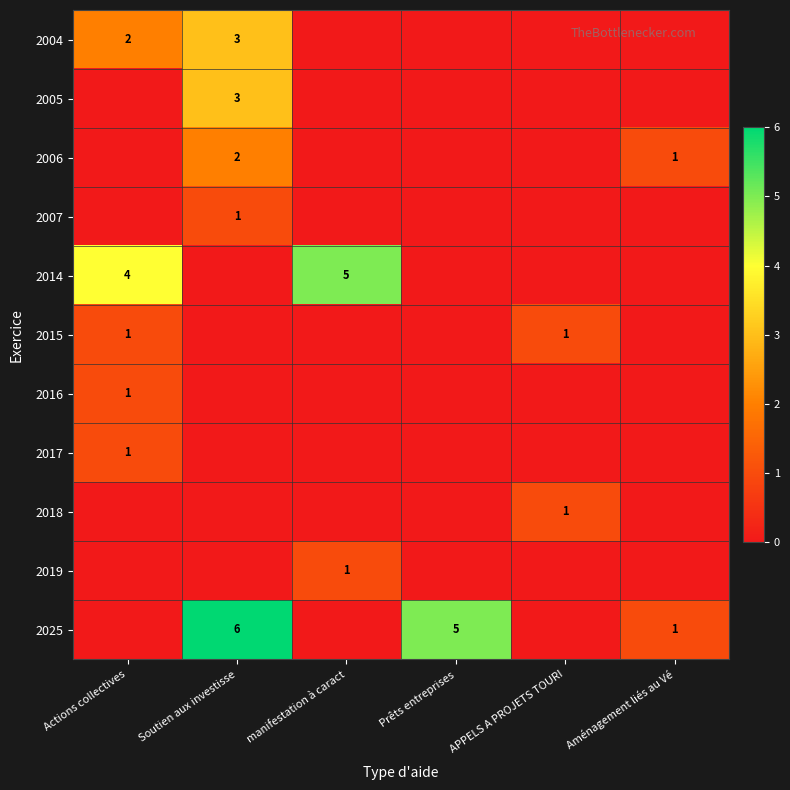

What is the spread (max minus min) of values at APPELS A PROJETS TOURI?

1